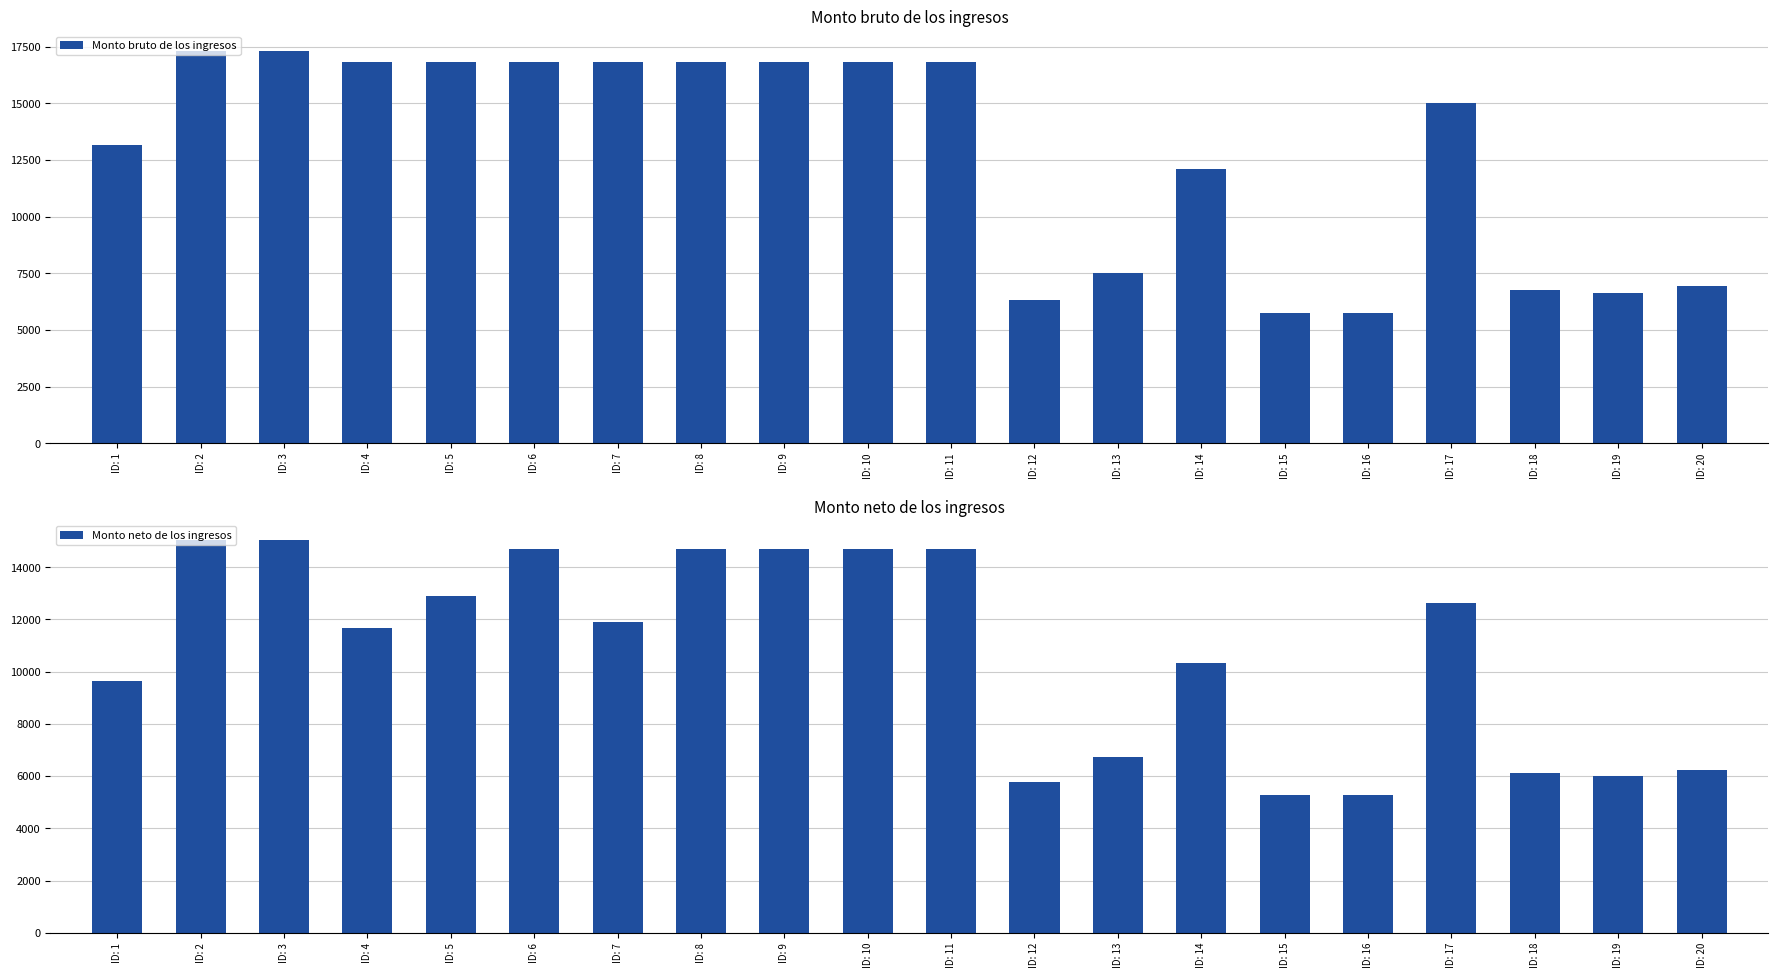

At which label does Monto bruto de los ingresos first exceed 16830?

ID: 2